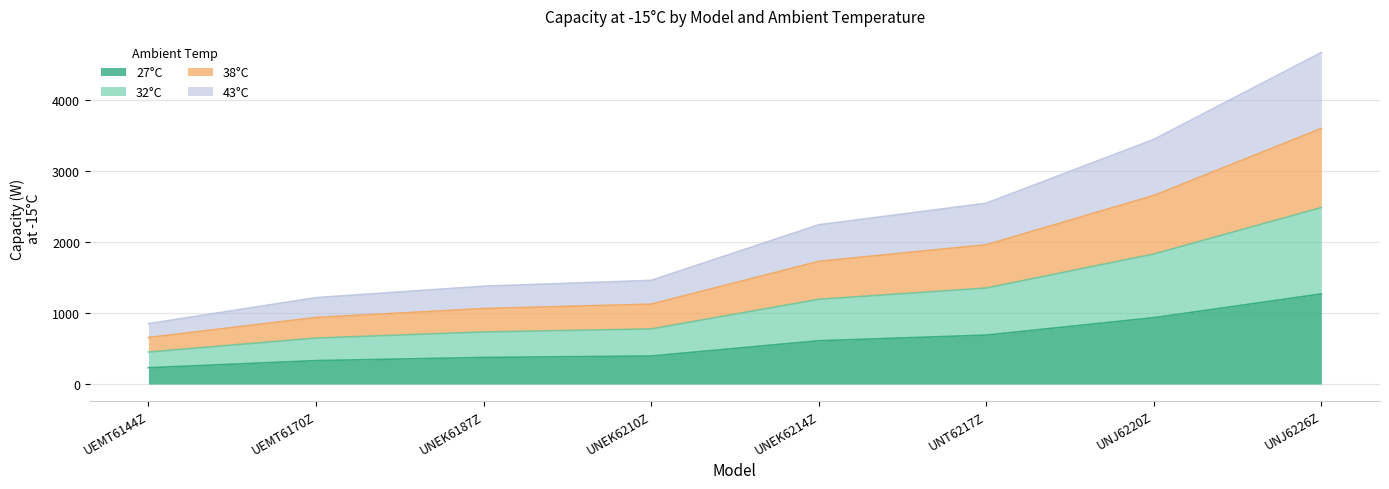

At which category is the sum across all series the highest?

UNJ6226Z